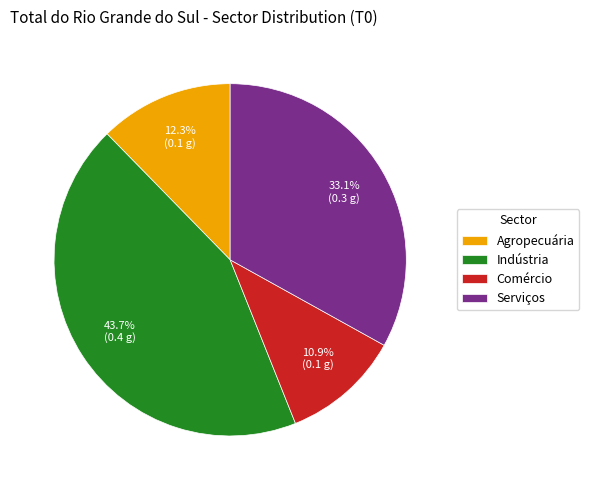

Rank the categories by value from highest to lowest.

Indústria, Serviços, Agropecuária, Comércio